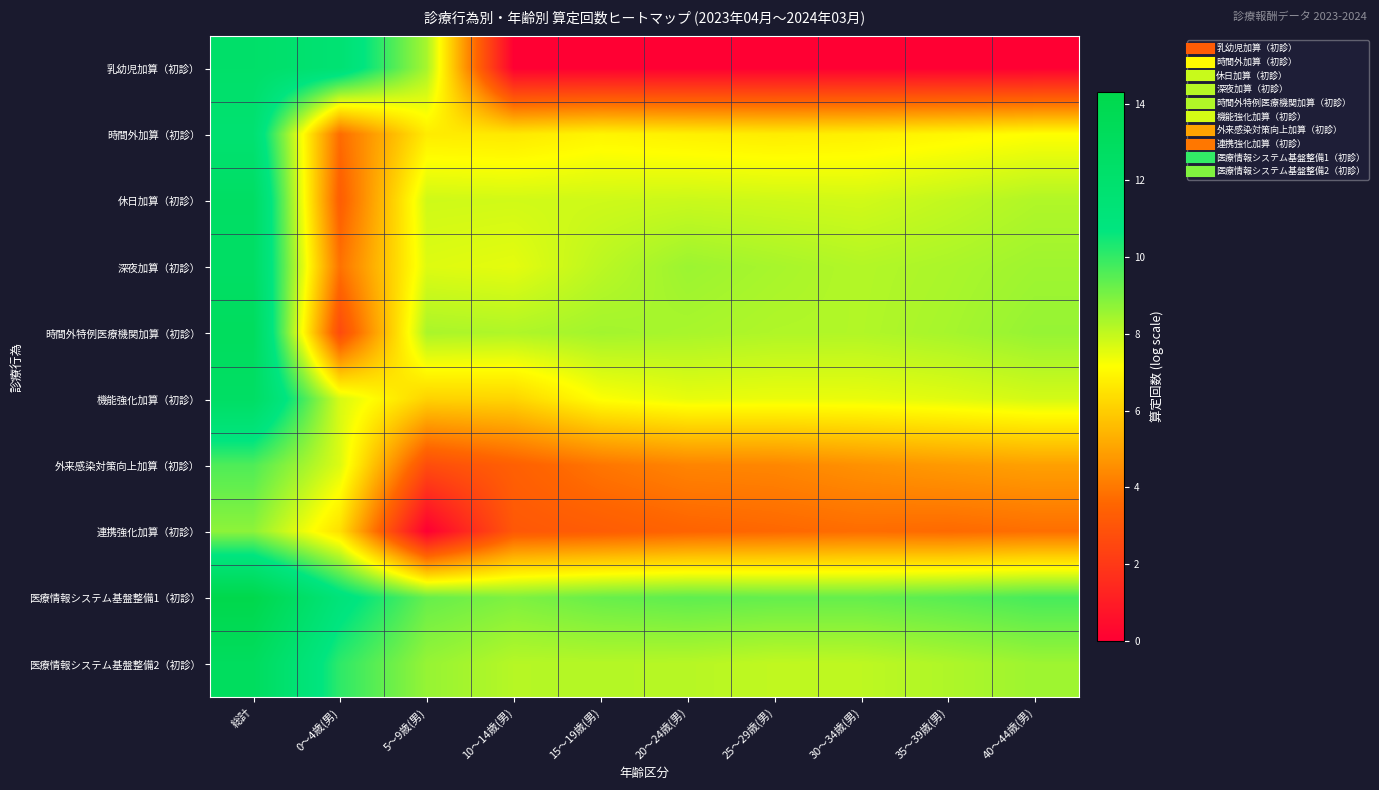

Which series changed the most between 20～24歳(男) and 40～44歳(男)?

外来感染対策向上加算（初診）